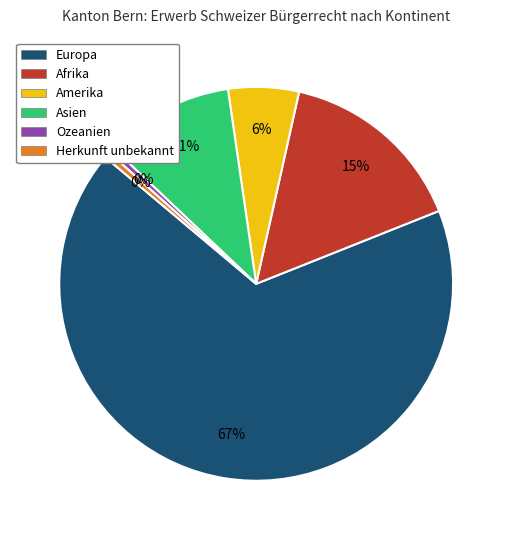

Between Amerika and Asien, which is larger?

Asien